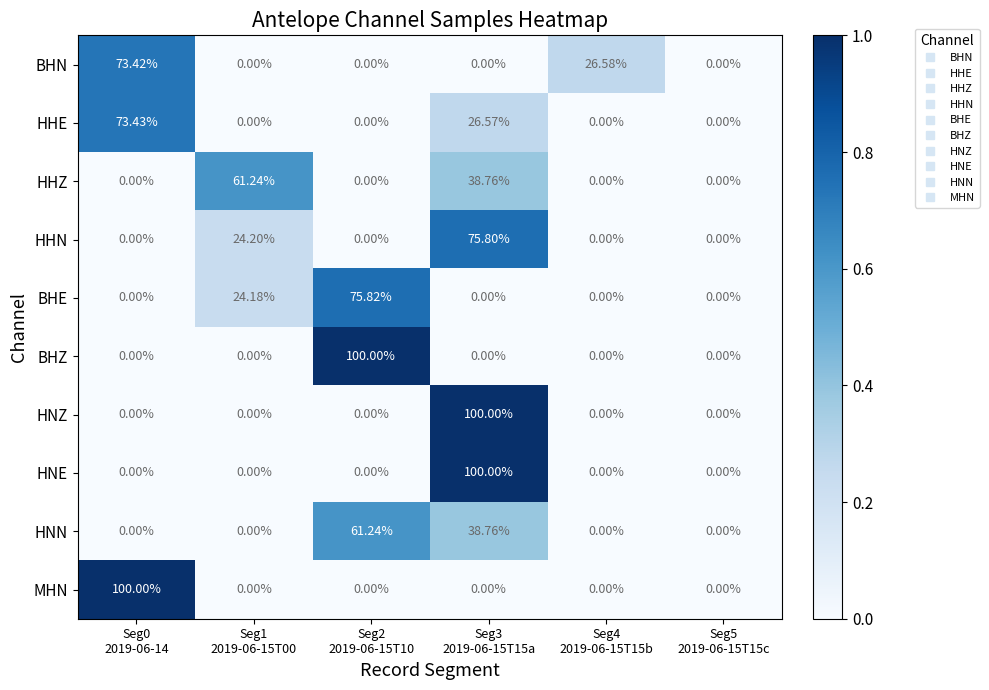

At Seg1 2019-06-15T00, list the series in order from largest to smallest.

HHZ, HHN, BHE, BHN, HHE, BHZ, HNZ, HNE, HNN, MHN